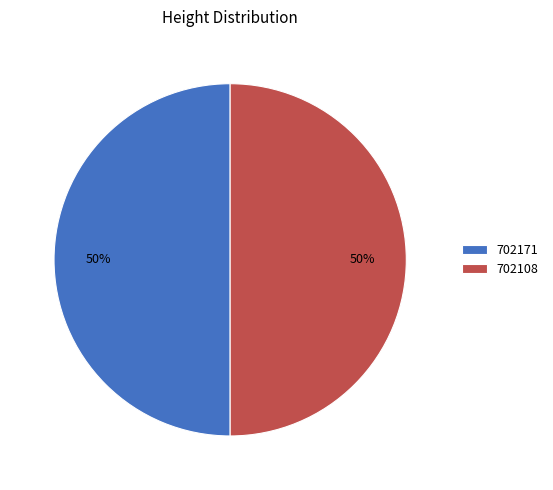

What percentage is the 702108 slice, to the nearest percent?

50%